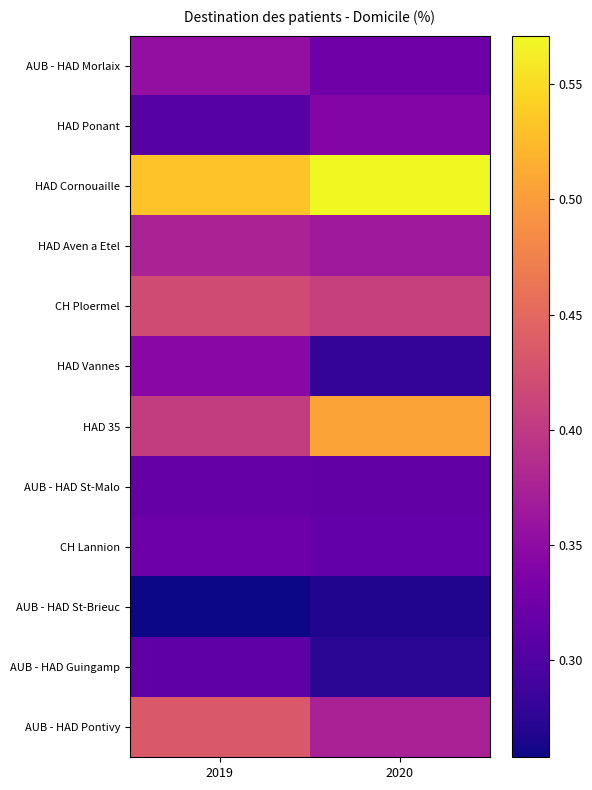

Count the number of categories in the chart.

2